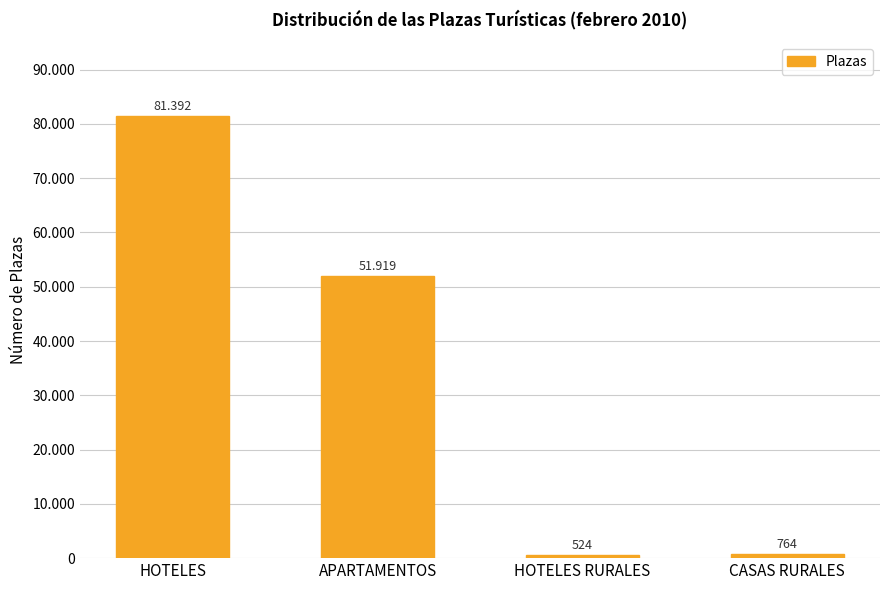

The value at HOTELES RURALES is 860. True or false?

False